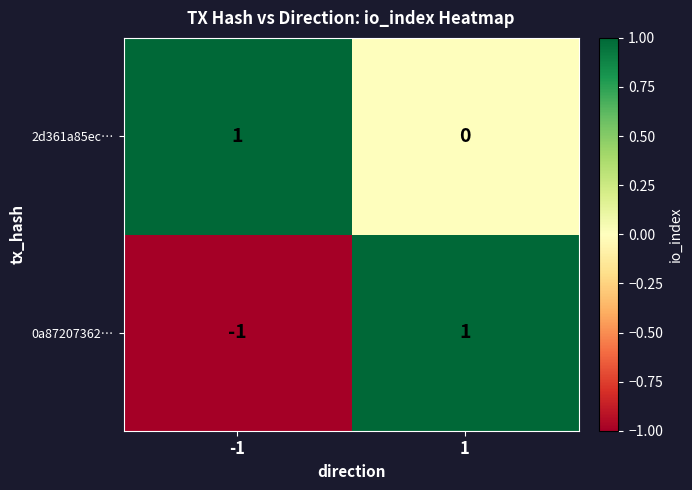

Reading left to right, transcribe all the data shown in this chart.

2d361a85ec…: -1=1	1=0
0a87207362…: -1=-1	1=1